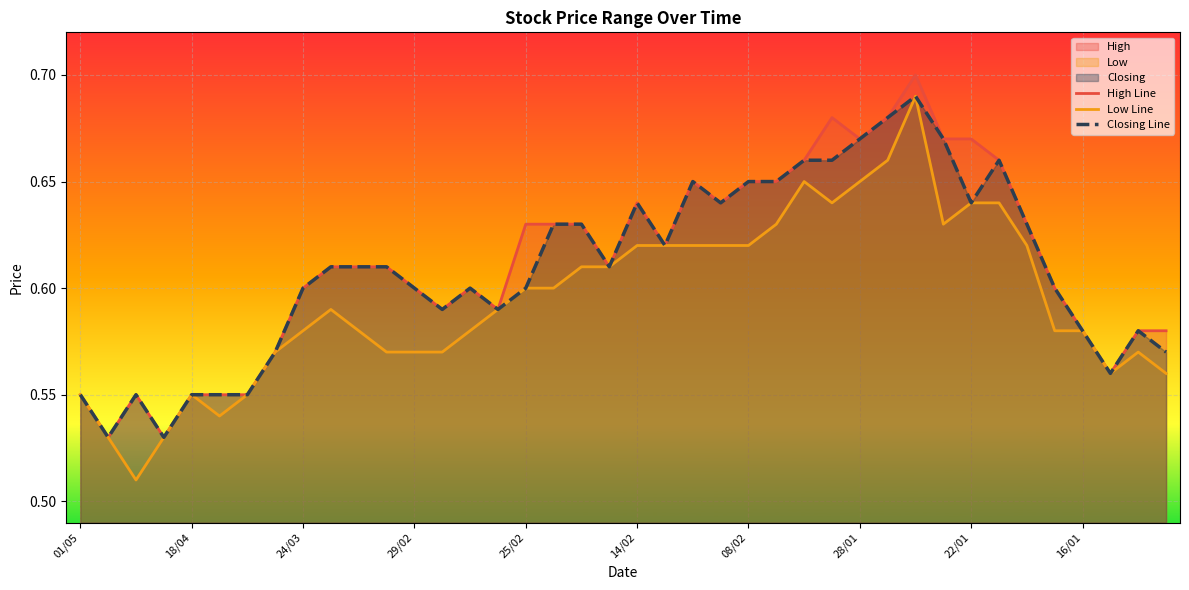

What is the smallest value displayed?

0.5